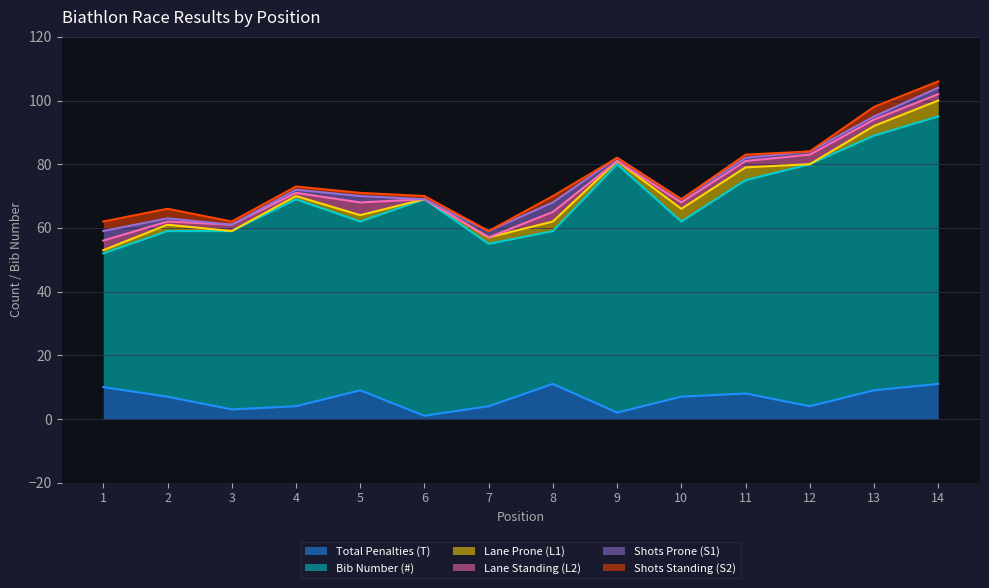

What is the difference between the Total Penalties (T) values at 6 and 12?

3